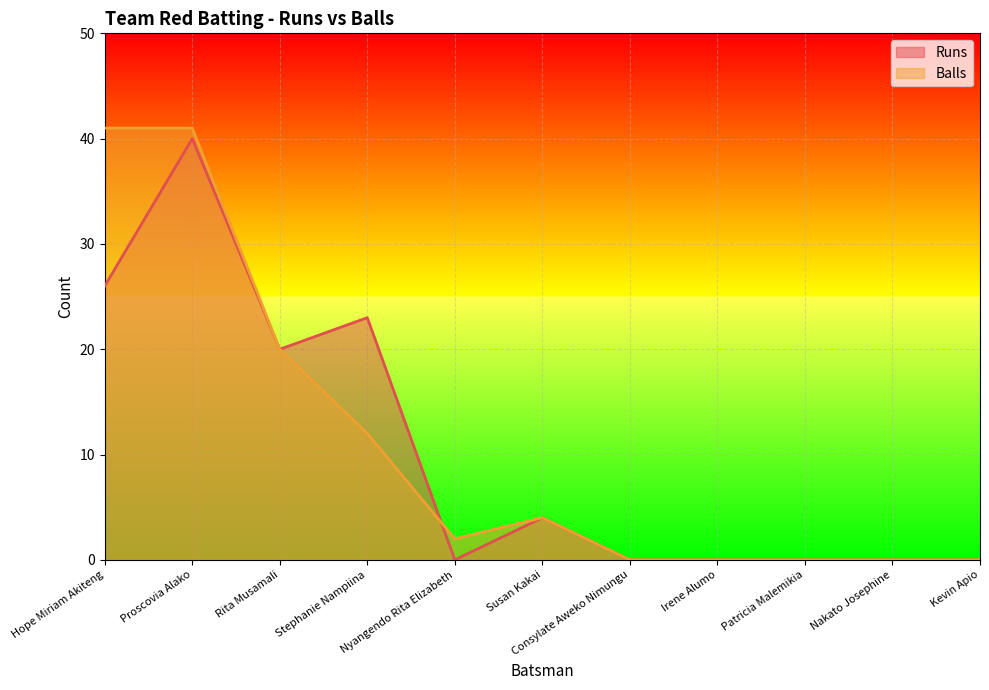

What is the label of the 3rd point from the left?

Rita Musamali